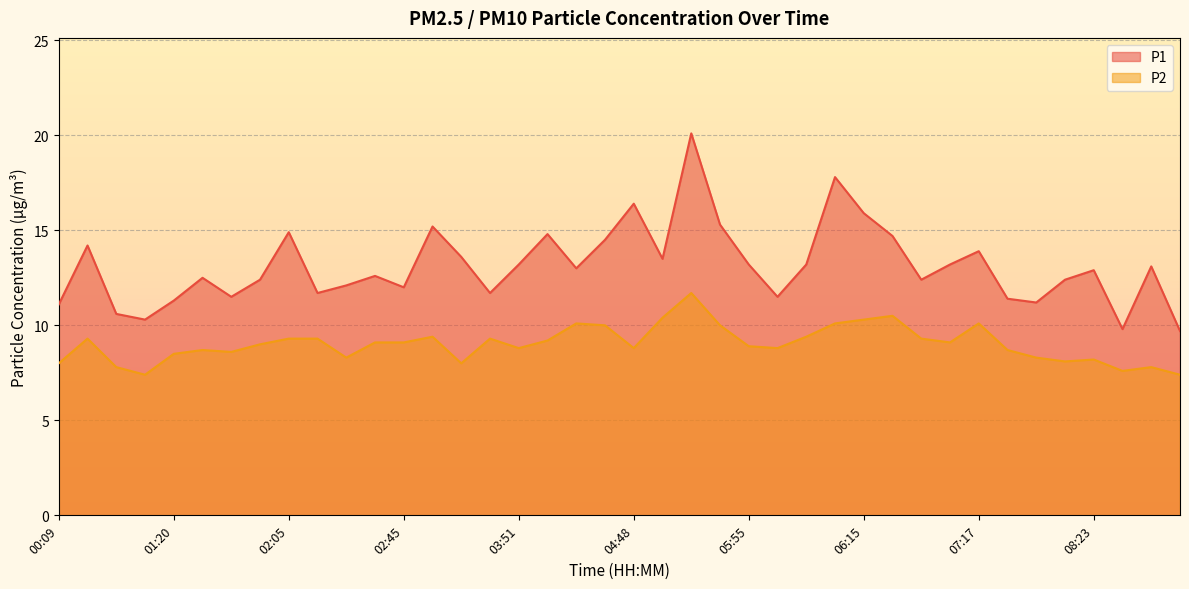

Which series has the largest total across all categories?

P1